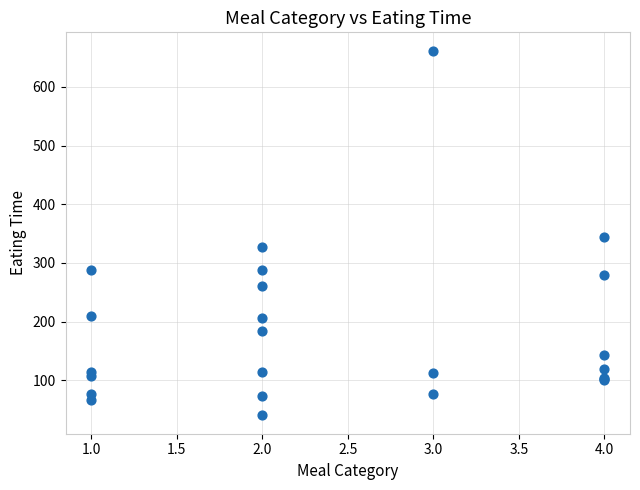

What Y value in the scatter plot is closest to 351?

344.0